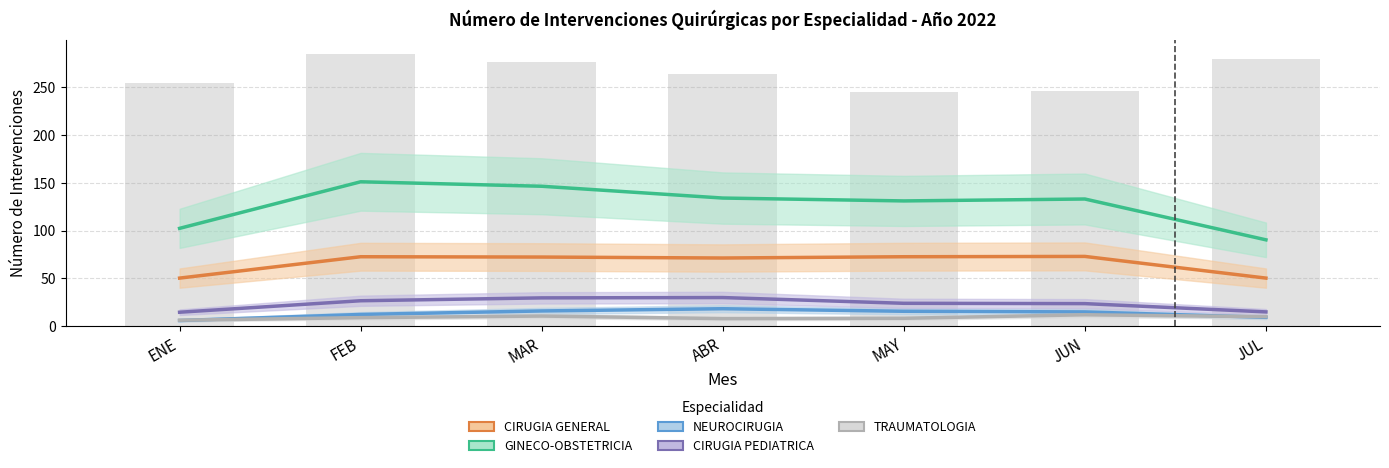

True or false: GINECO-OBSTETRICIA has a value of 128 at MAY.

True